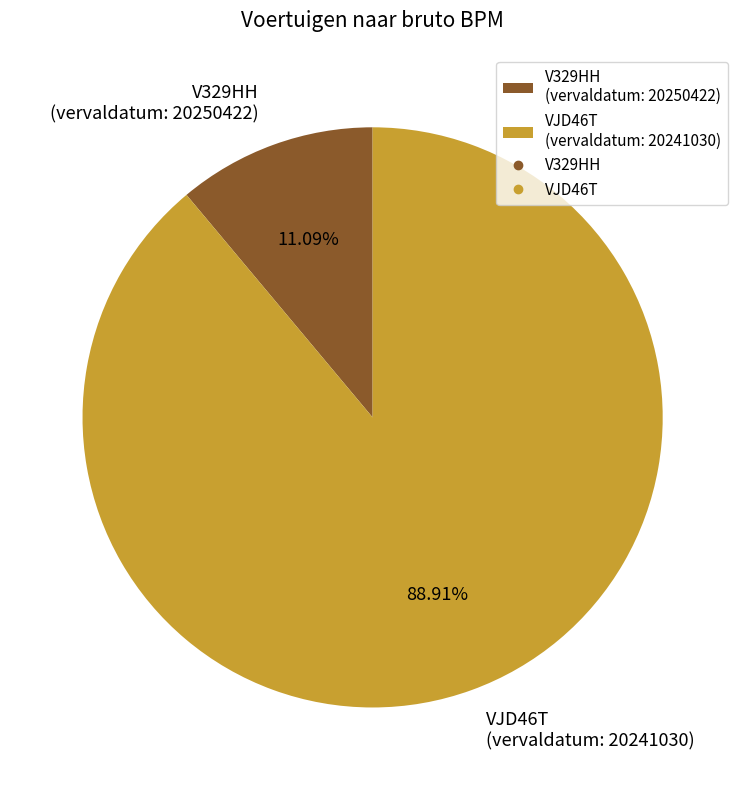

Between VJD46T (vervaldatum: 20241030) and V329HH (vervaldatum: 20250422), which is larger?

VJD46T (vervaldatum: 20241030)